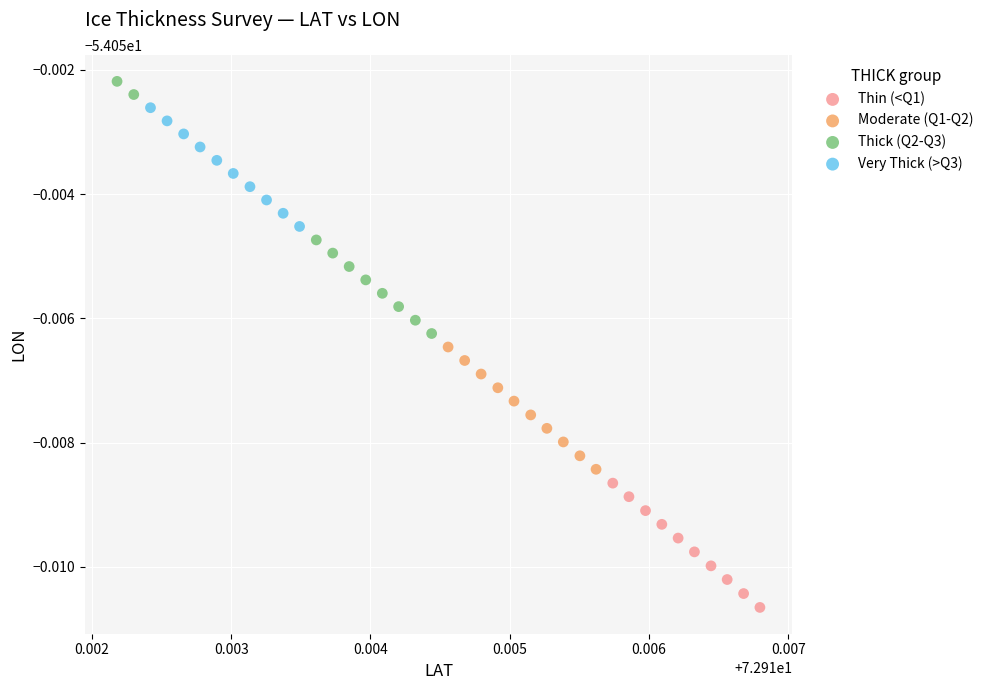

Which series has the largest Y range (max minus min)?

Thick (Q2-Q3)